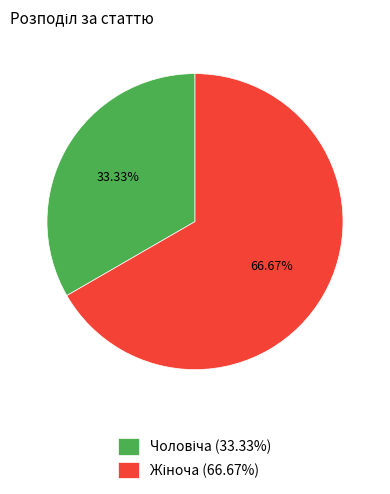

Does any single category account for the majority?

Yes